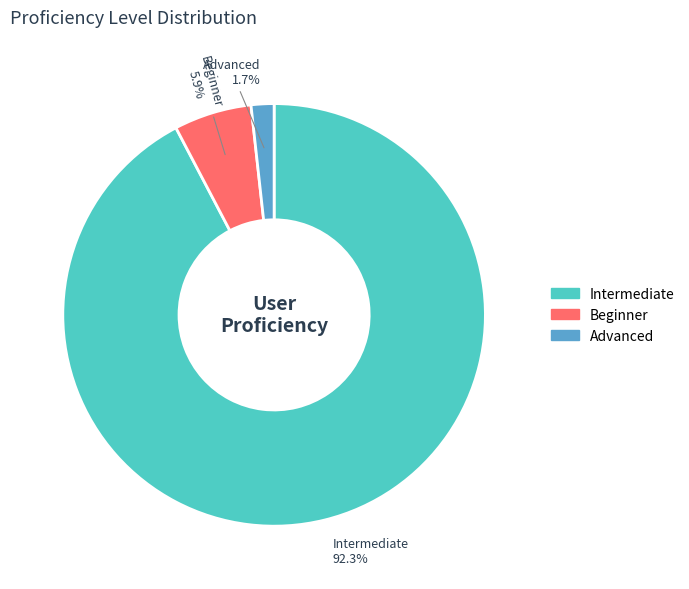

Is there any slice that represents more than half of the pie?

Yes